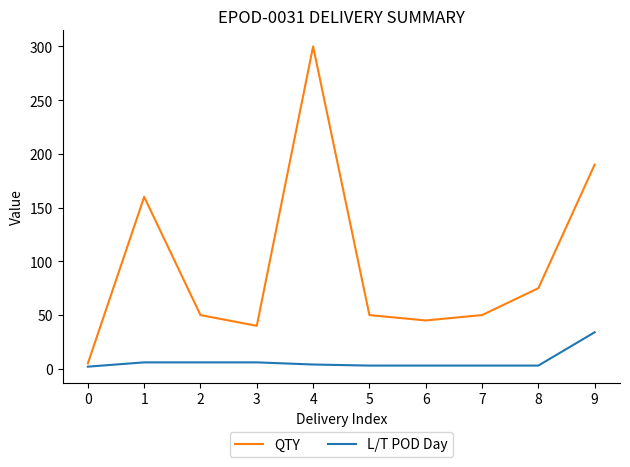

Where is QTY nearest to the value 152?

1